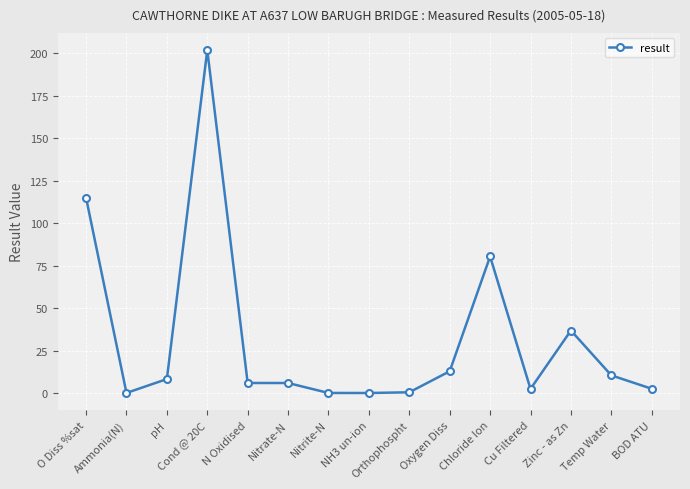

What is the label of the 11th point from the left?

Chloride Ion